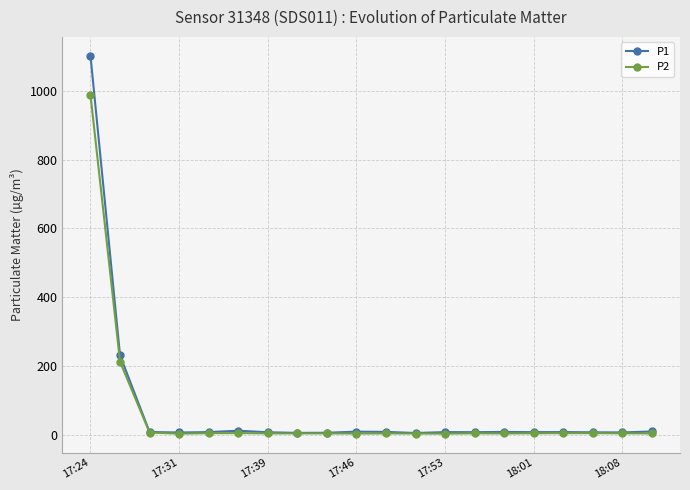

What is the difference between the maximum and minimum values in the P1 series?

1094.6